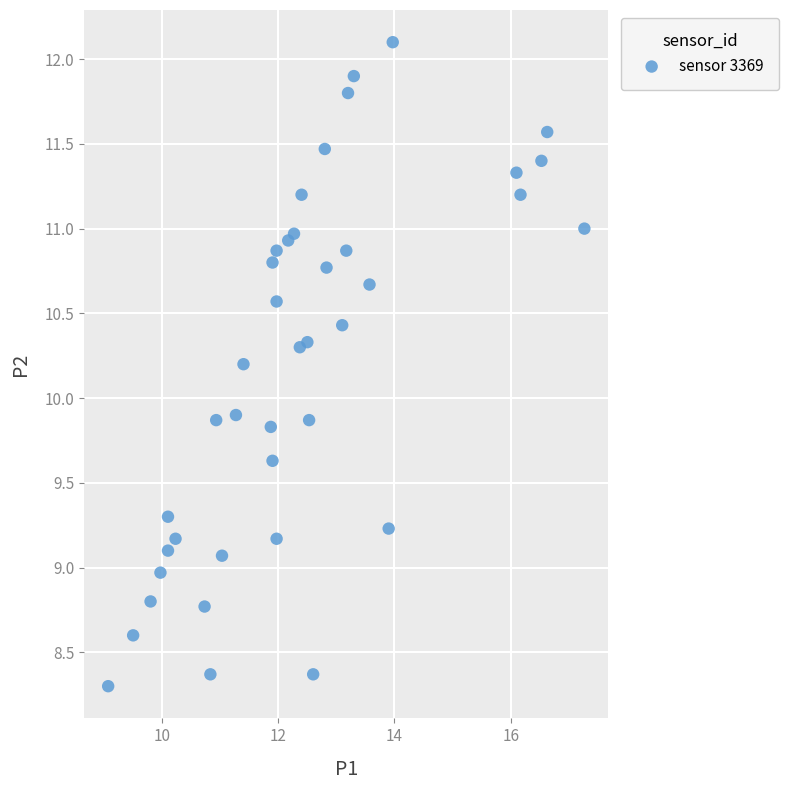

What is the range of Y values (max minus min)?

3.8